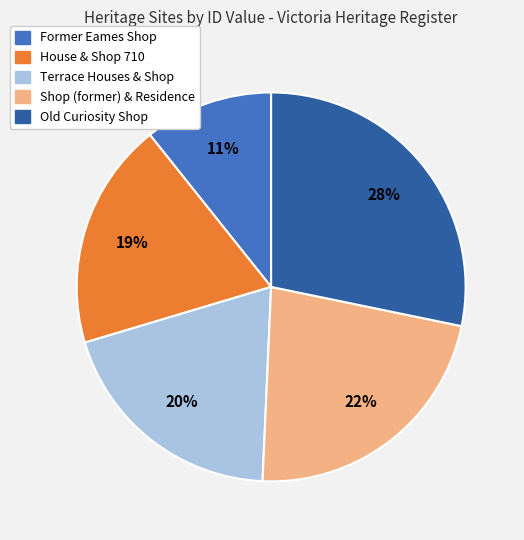

To the nearest percent, what is the average slice percentage?

20%